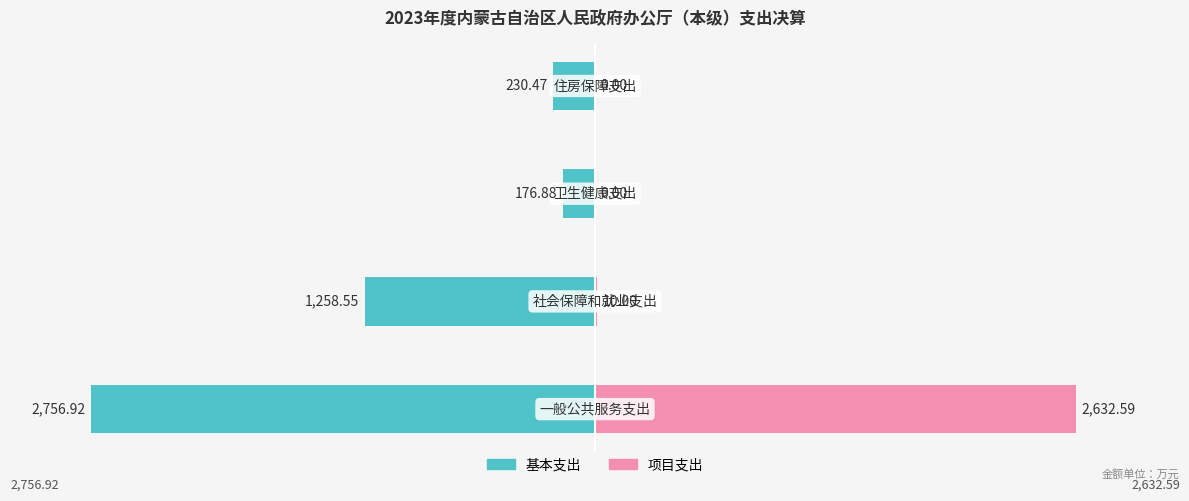

What is the value of the 基本支出 bar at the 2nd from the left?

-1258.5